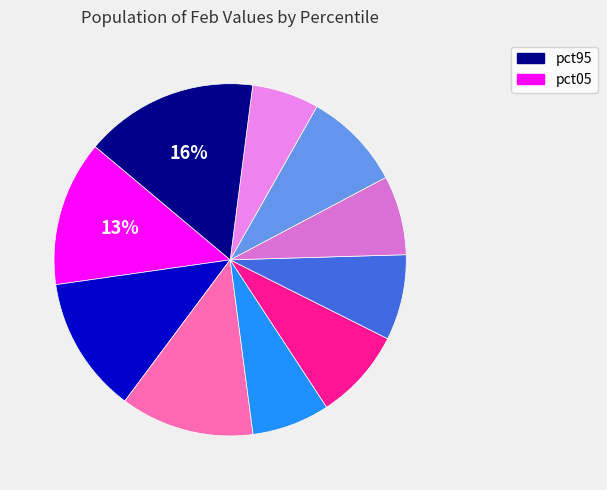

Count the number of slices in the pie.

10